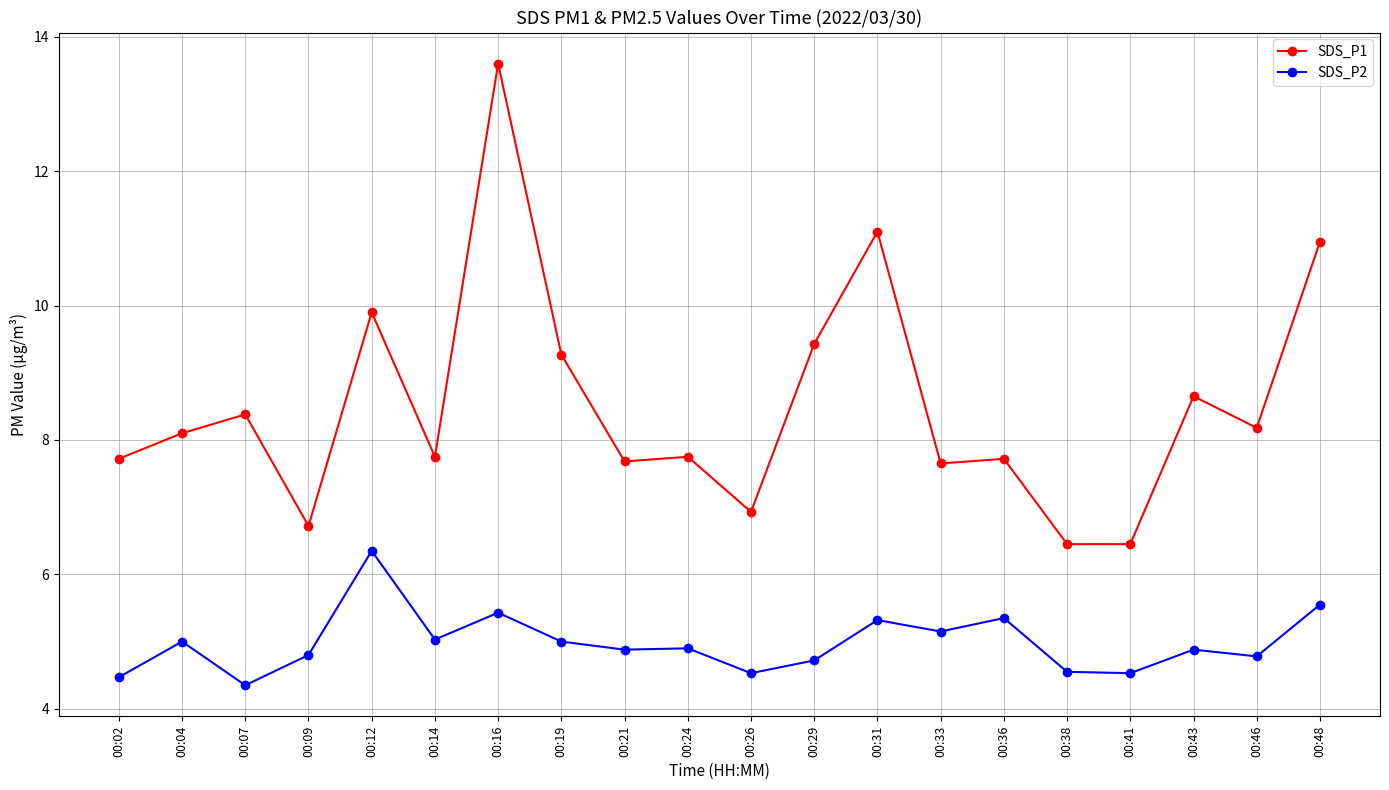

What is the value of the SDS_P1 point at the 10th from the left?

7.8